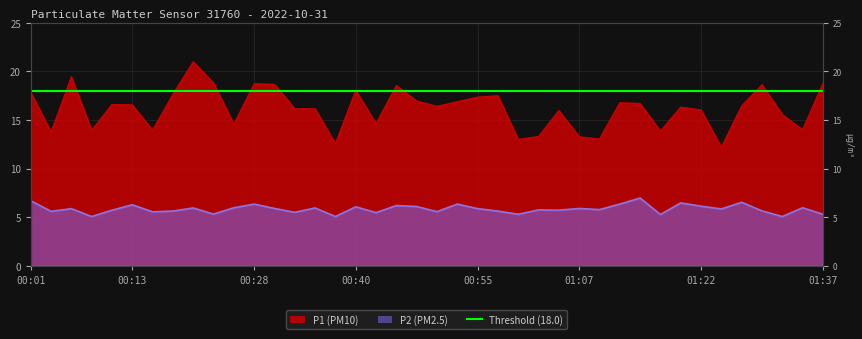

What is the difference between the P1 values at 01:12 and 01:10?

3.7